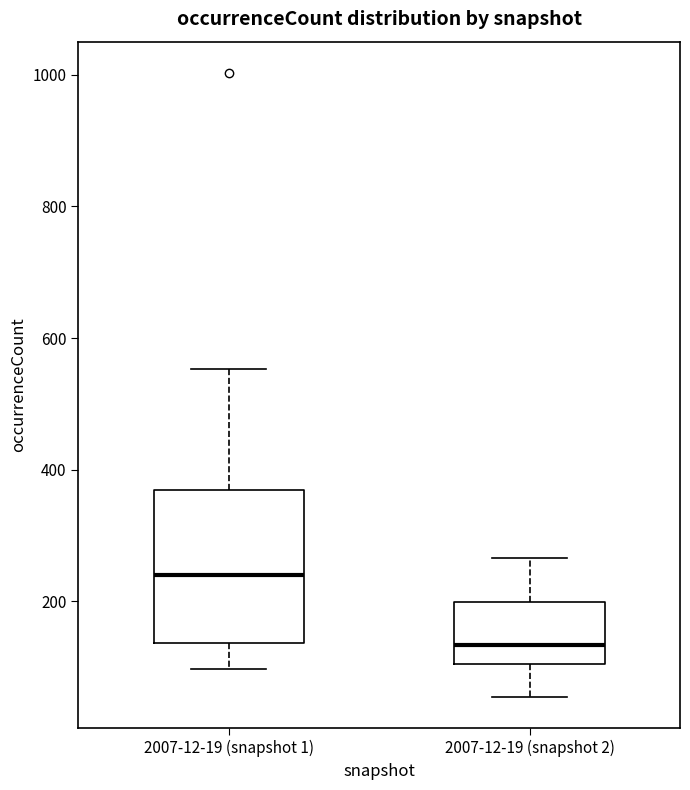

Which box's median line is the lowest?

2007-12-19 (snapshot 2)